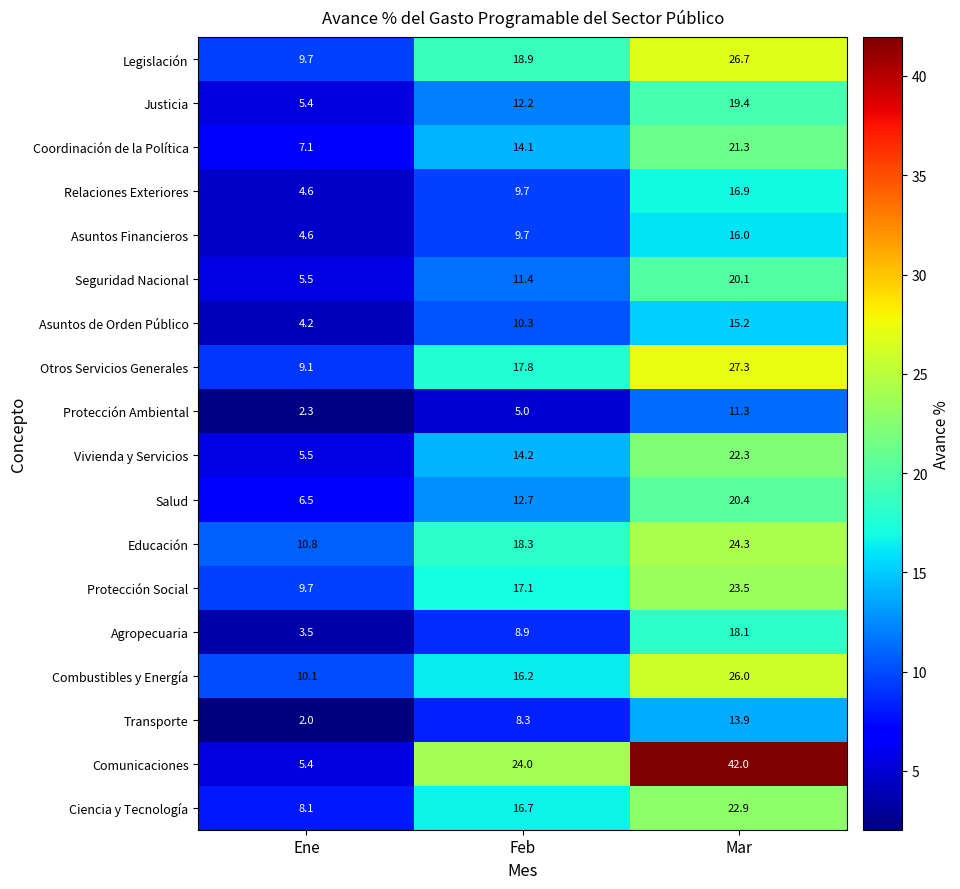

What is the difference between the second highest and minimum values in the Otros Servicios Generales series?

8.7